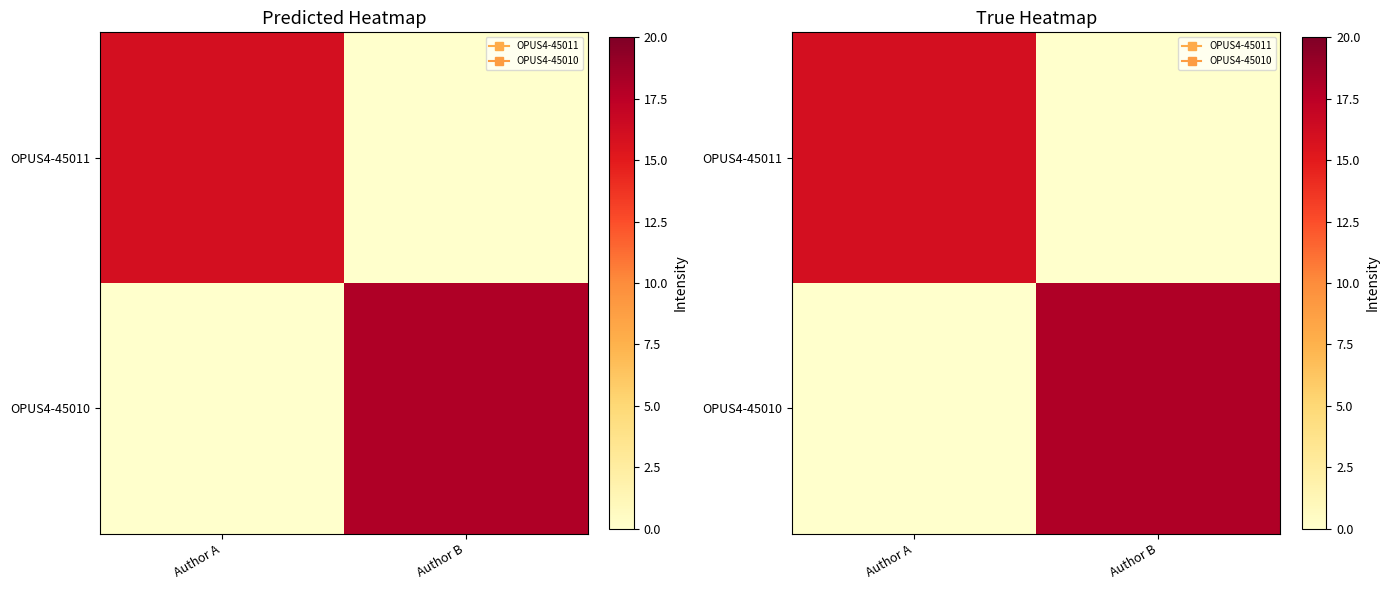

Count the OPUS4-45010 values in the range 0 to 18.

2